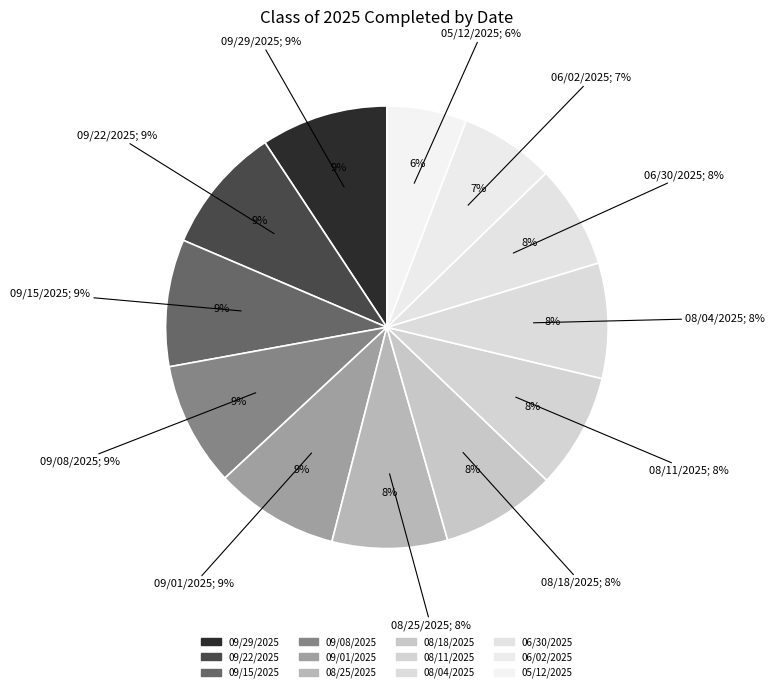

Between 05/12/2025 and 08/18/2025, which is larger?

08/18/2025